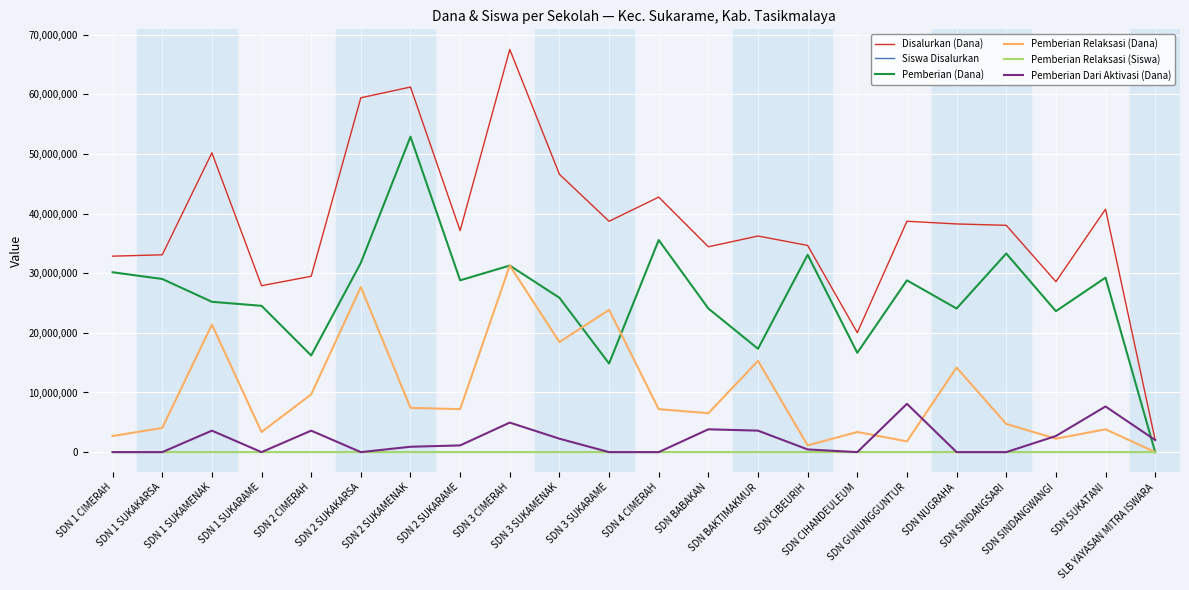

The value of Pemberian Relaksasi (Siswa) at SDN 1 SUKAMENAK is 59. True or false?

True